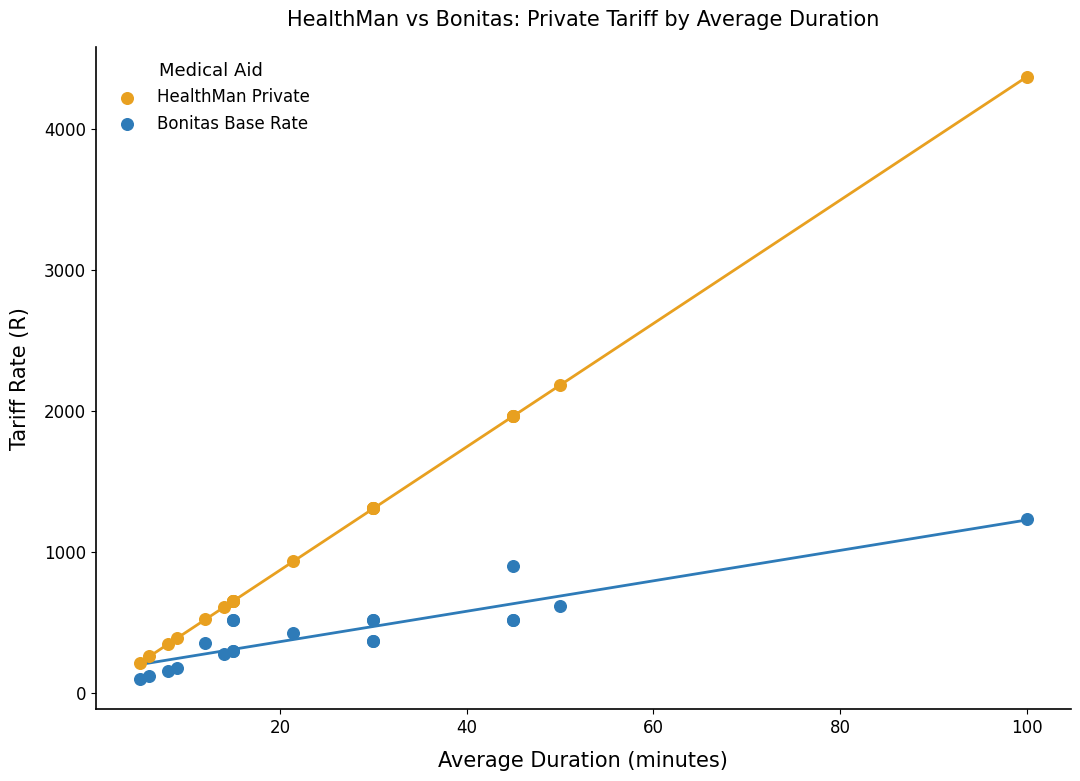

Which series reaches the minimum Y coordinate?

Bonitas Base Rate